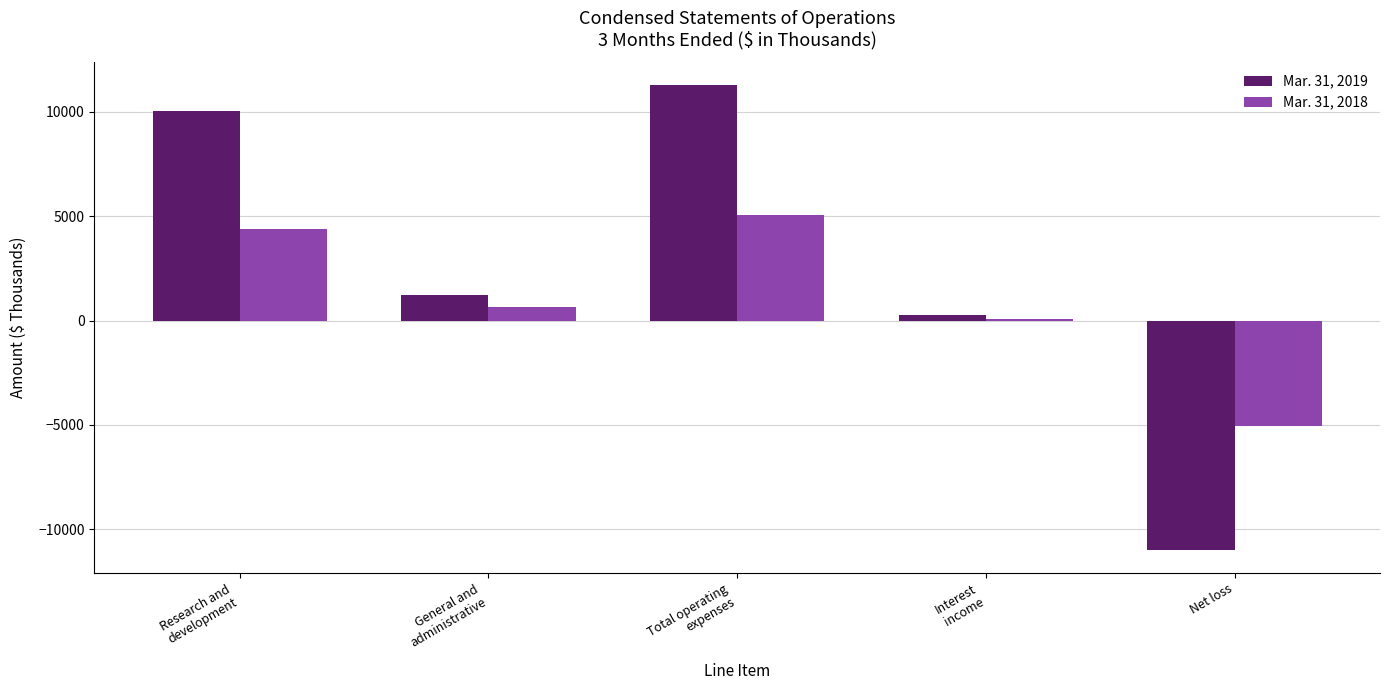

What is the maximum value shown in the chart?

11259